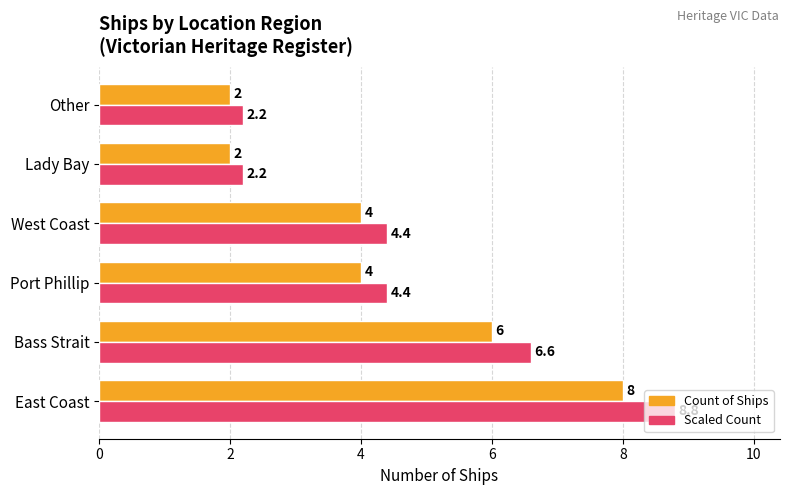

Is it true that Scaled Count equals 8.8 at East Coast?

True